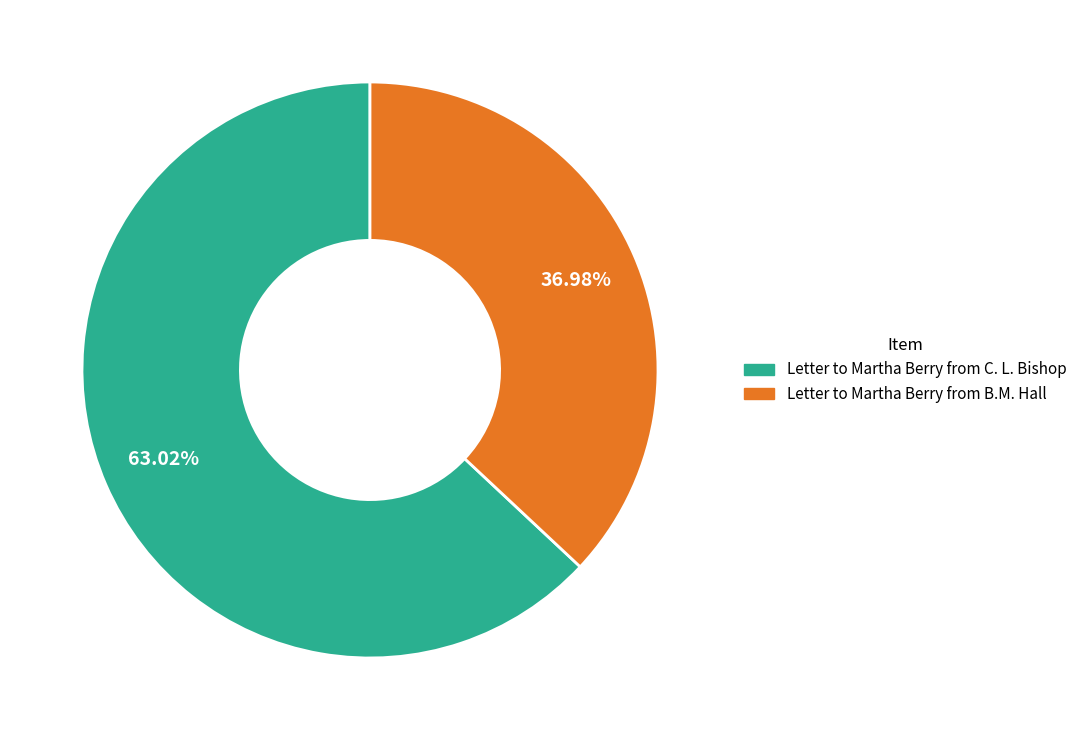

What percentage is NOT represented by Letter to Martha Berry from B.M. Hall?

63.0%